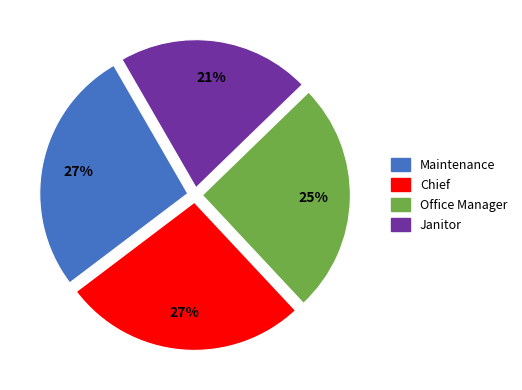

Which category has the smallest portion of the pie?

Janitor